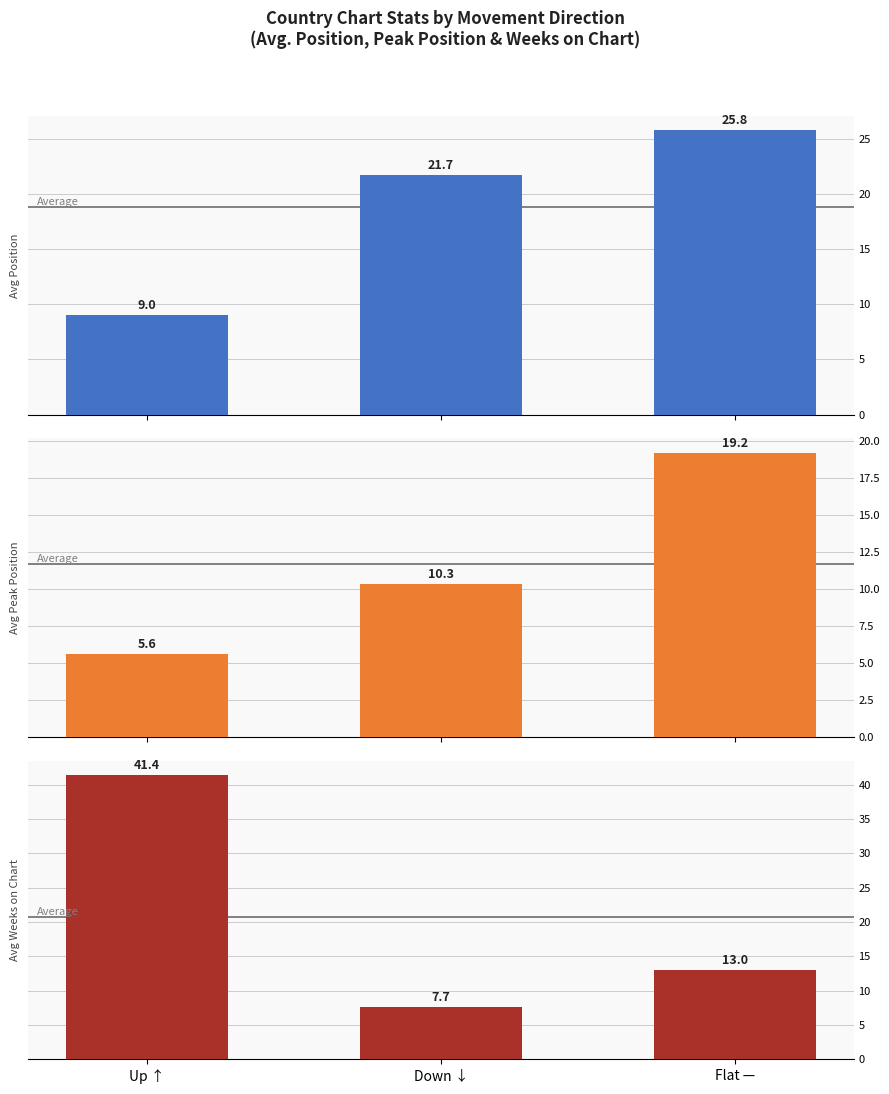

At which label does Avg Position first exceed 21?

Down ↓